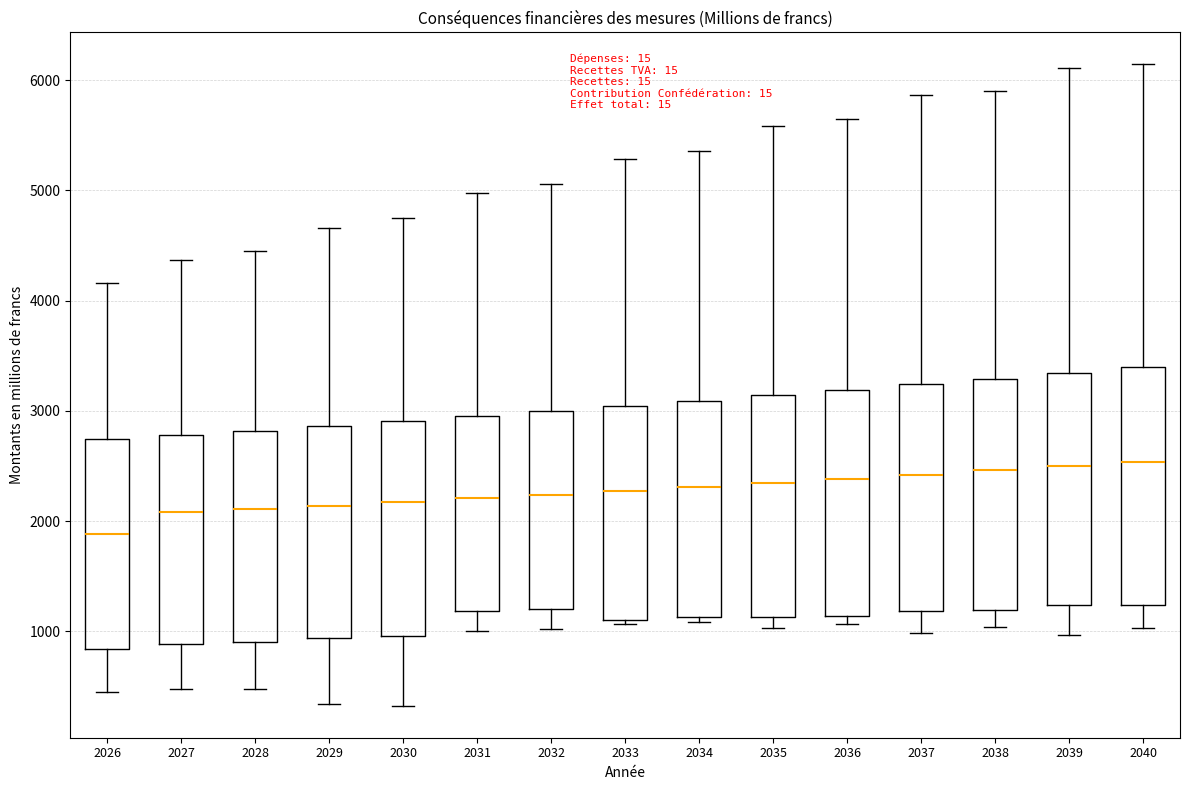

Reading left to right, transcribe this box plot: for each box, give where its median line is, the range the box spans, and where its two whiskers end, as read against the y-axis. The values are not printed on the chart, so give them approximately, as read against the axis.

2026: median 1900, box 800 to 2700, whiskers 400 to 4200
2027: median 2100, box 900 to 2800, whiskers 500 to 4400
2028: median 2100, box 900 to 2800, whiskers 500 to 4400
2029: median 2100, box 900 to 2900, whiskers 300 to 4700
2030: median 2200, box 1000 to 2900, whiskers 300 to 4700
2031: median 2200, box 1200 to 3000, whiskers 1000 to 5000
2032: median 2200, box 1200 to 3000, whiskers 1000 to 5100
2033: median 2300, box 1100 to 3000, whiskers 1100 (just below the box's lower edge) to 5300
2034: median 2300, box 1100 to 3100, whiskers 1100 (just below the box's lower edge) to 5400
2035: median 2300, box 1100 to 3100, whiskers 1000 to 5600
2036: median 2400, box 1100 to 3200, whiskers 1100 (just below the box's lower edge) to 5600
2037: median 2400, box 1200 to 3200, whiskers 1000 to 5900
2038: median 2500, box 1200 to 3300, whiskers 1000 to 5900
2039: median 2500, box 1200 to 3300, whiskers 1000 to 6100
2040: median 2500, box 1200 to 3400, whiskers 1000 to 6100